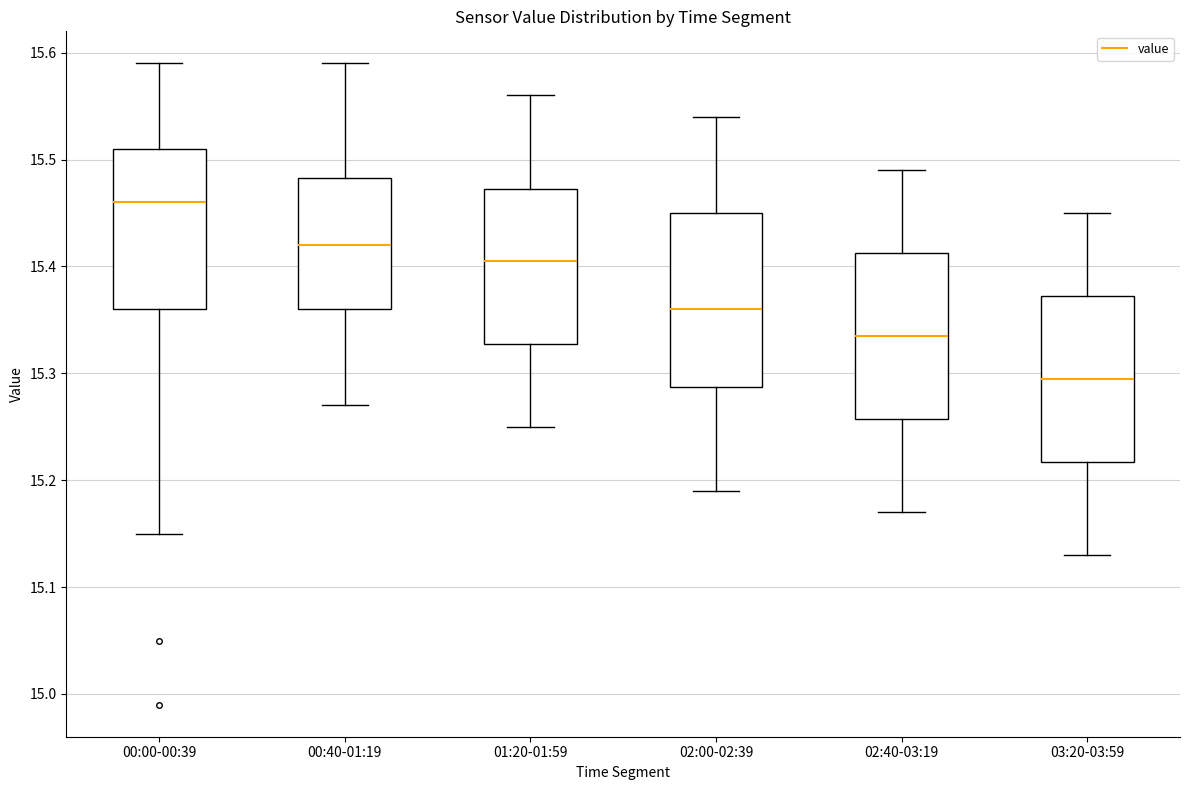

Which box's median line is the lowest?

03:20-03:59